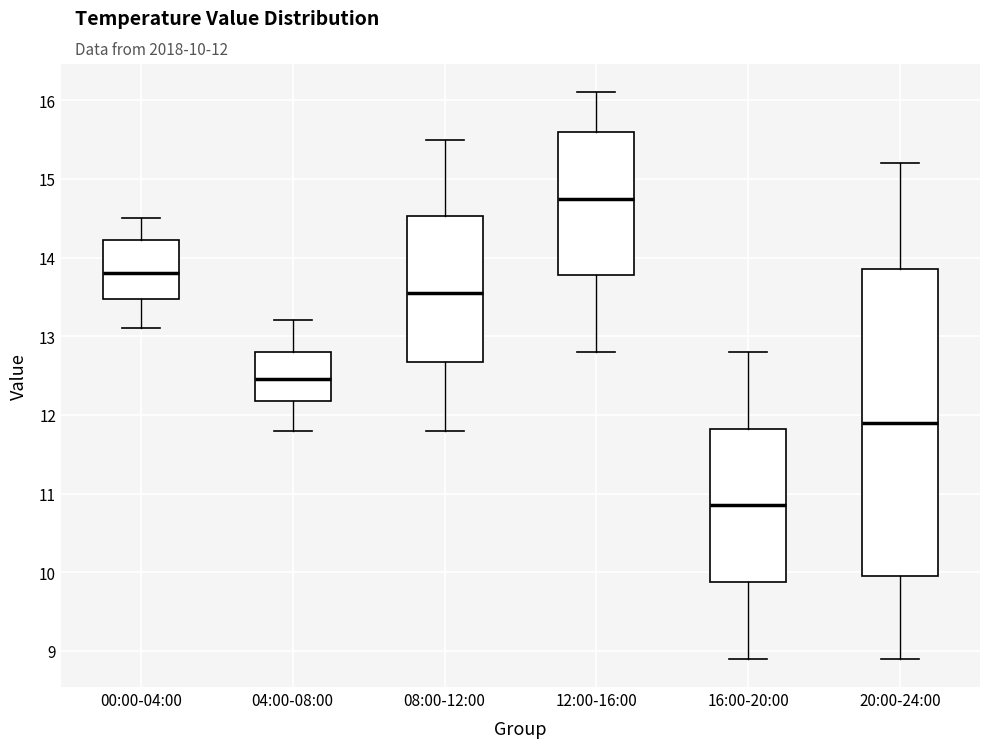

Reading left to right, transcribe this box plot: for each box, give where its median line is, the range the box spans, and where its two whiskers end, as read against the y-axis. The values are not printed on the chart, so give them approximately, as read against the axis.

00:00-04:00: median 13.8, box 13.5 to 14.2, whiskers 13.1 to 14.5
04:00-08:00: median 12.5, box 12.2 to 12.8, whiskers 11.8 to 13.2
08:00-12:00: median 13.6, box 12.7 to 14.5, whiskers 11.8 to 15.5
12:00-16:00: median 14.8, box 13.8 to 15.6, whiskers 12.8 to 16.1
16:00-20:00: median 10.9, box 9.9 to 11.8, whiskers 8.9 to 12.8
20:00-24:00: median 11.9, box 10.0 to 13.9, whiskers 8.9 to 15.2